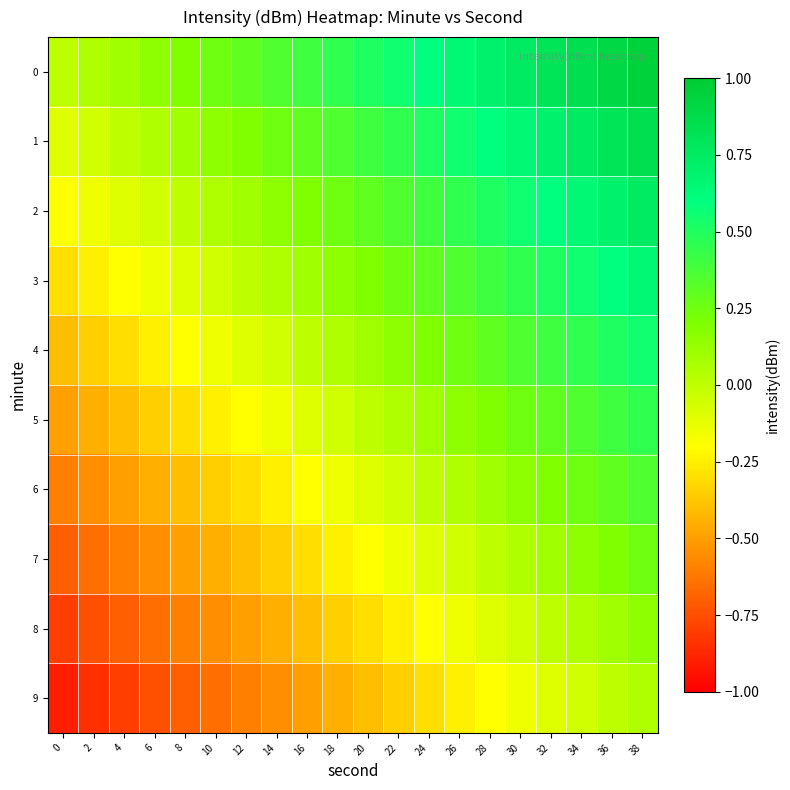

At how many categories does at least one series exceed 0?

19